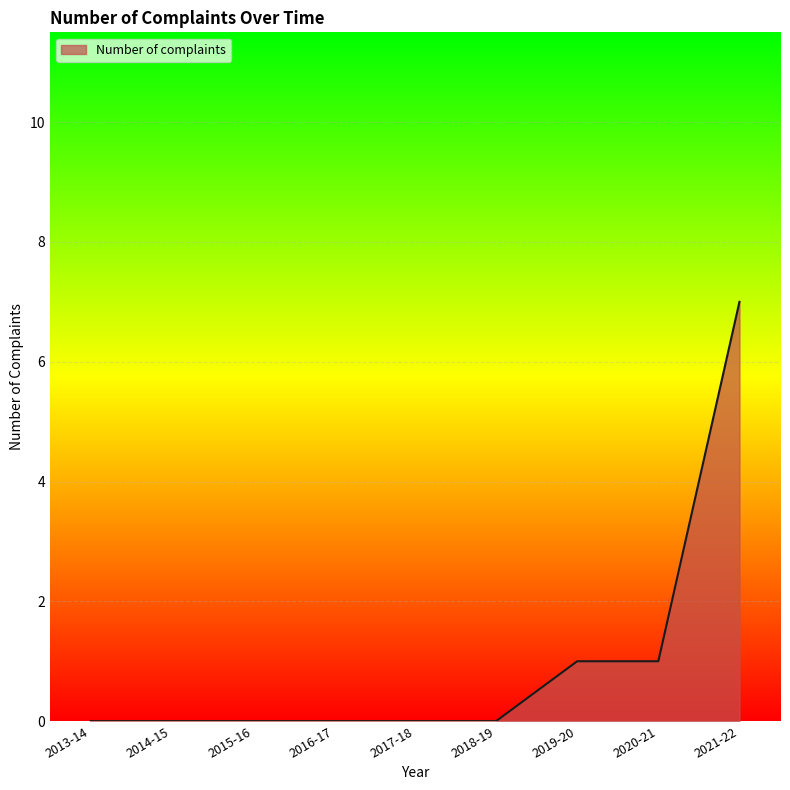

What is the average value?

1